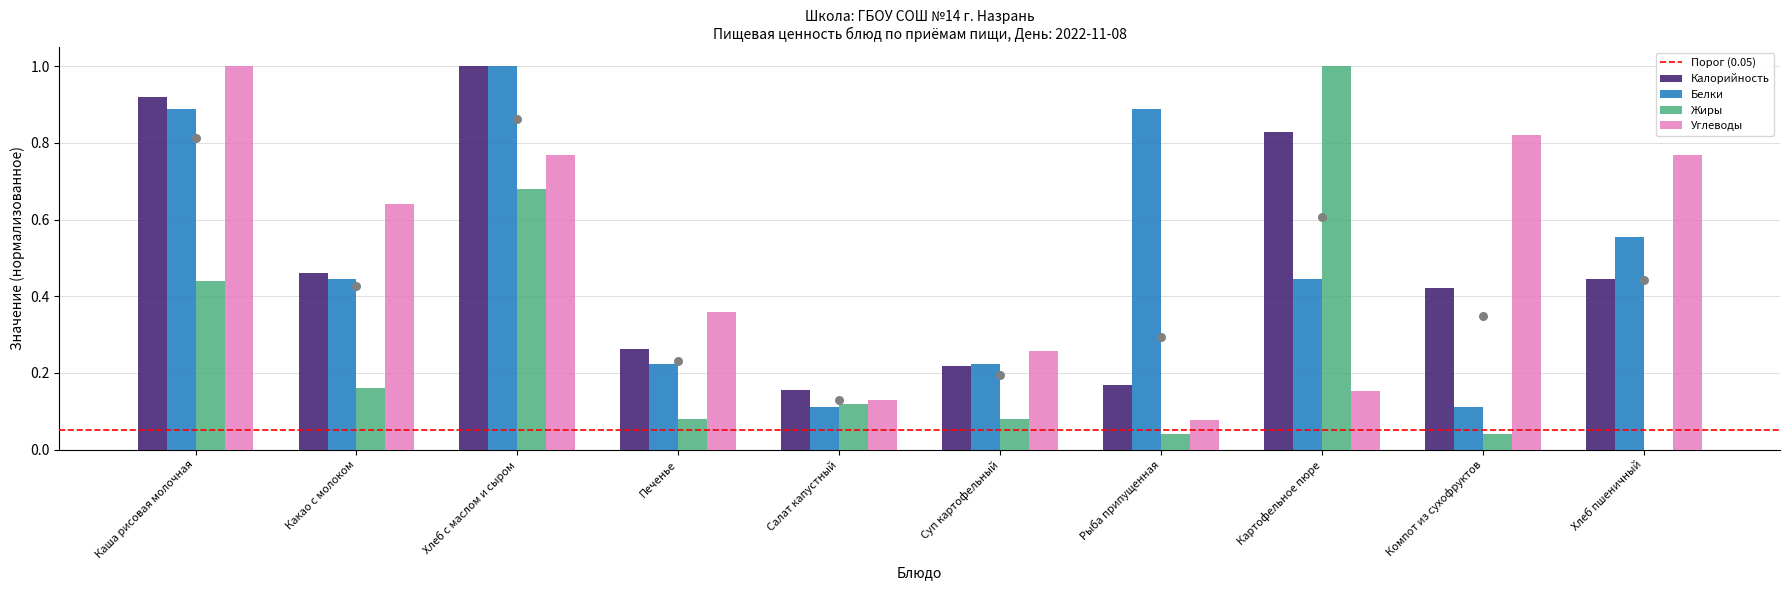

At how many categories does at least one series exceed 0?

10